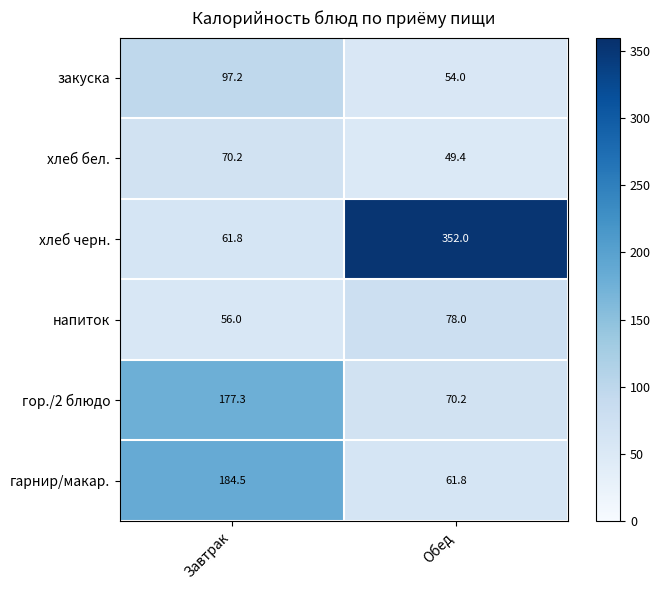

What is the difference between the maximum and minimum values in the гарнир/макар. series?

122.7